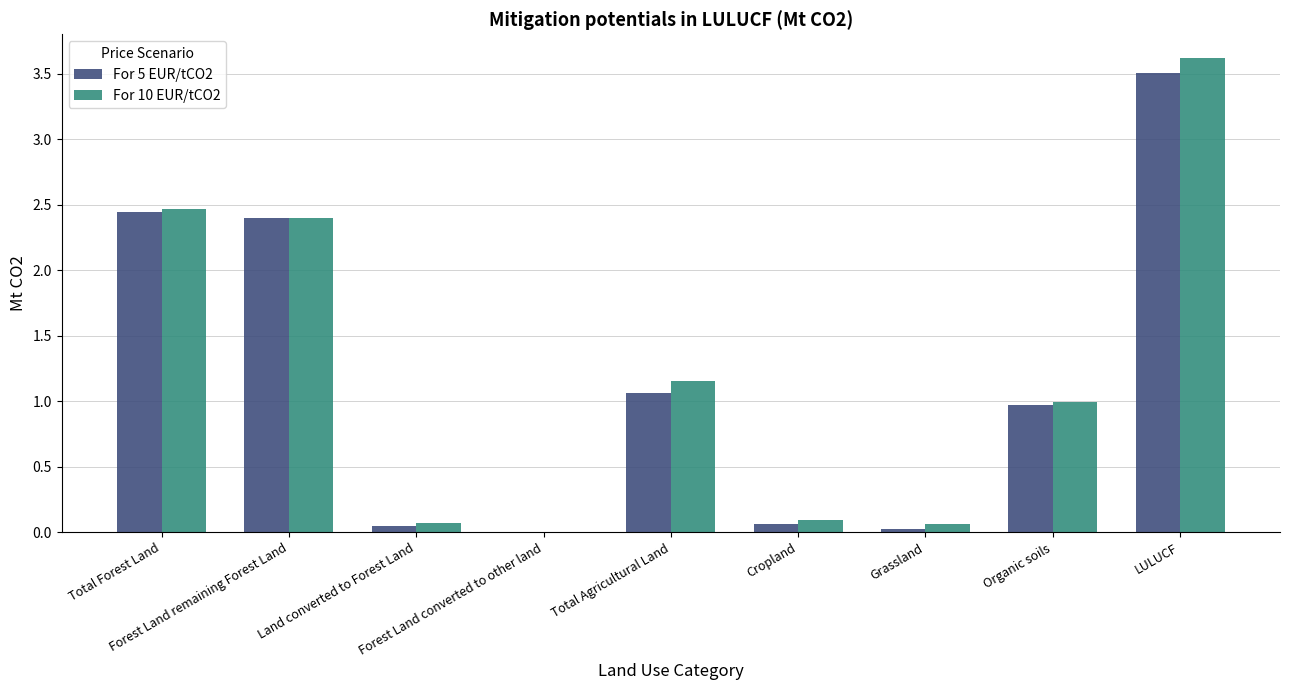

Is it true that For 5 EUR/tCO2 equals 1.5 at Total Agricultural Land?

False